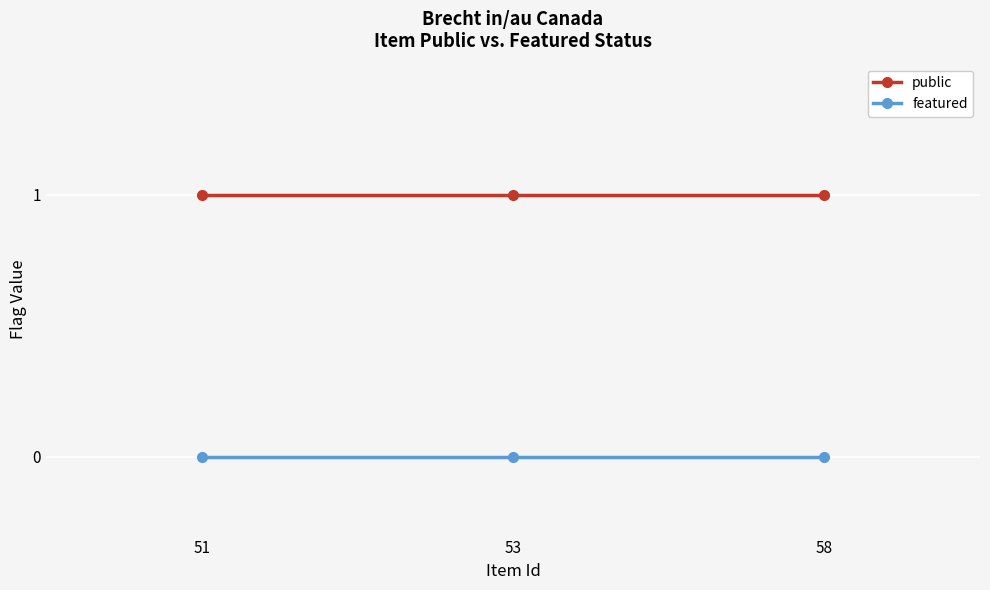

How many distinct data groups are displayed?

2